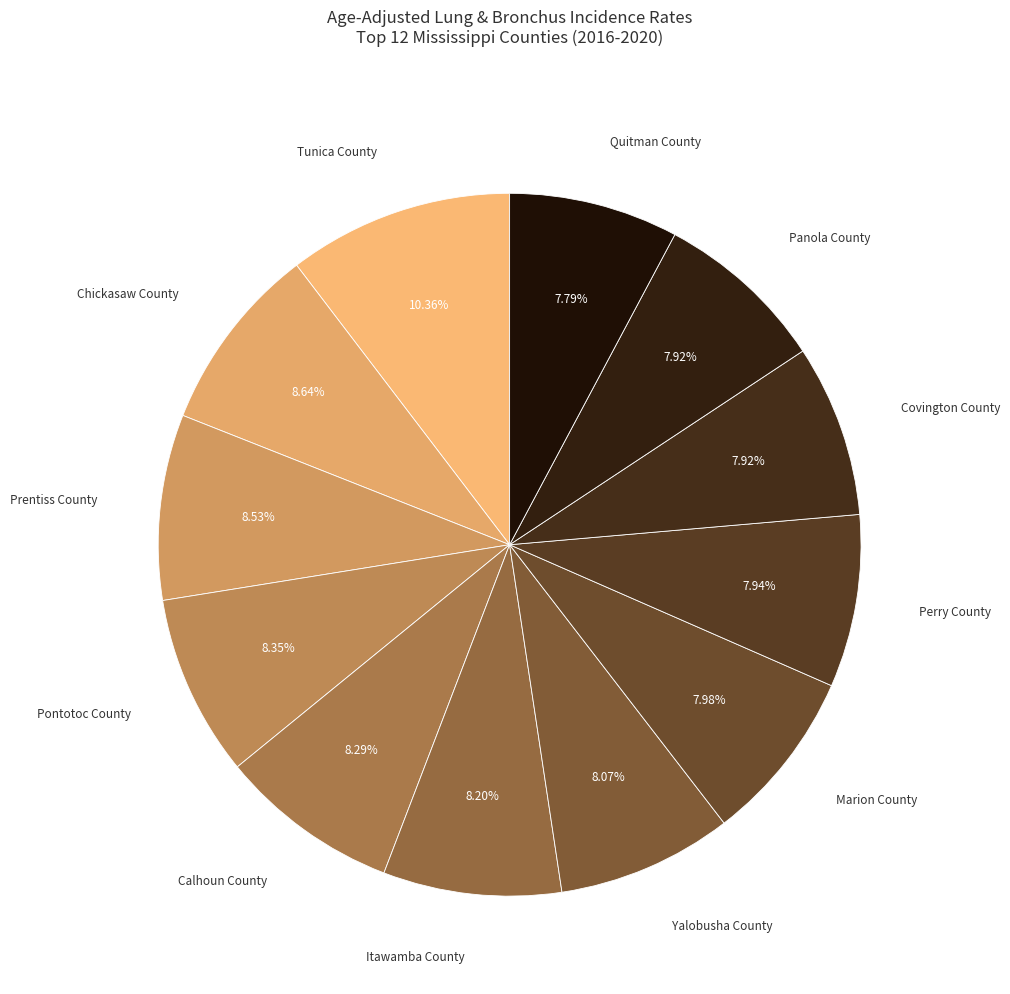

To the nearest percent, what is the difference between the largest and smallest slice percentages?

3%